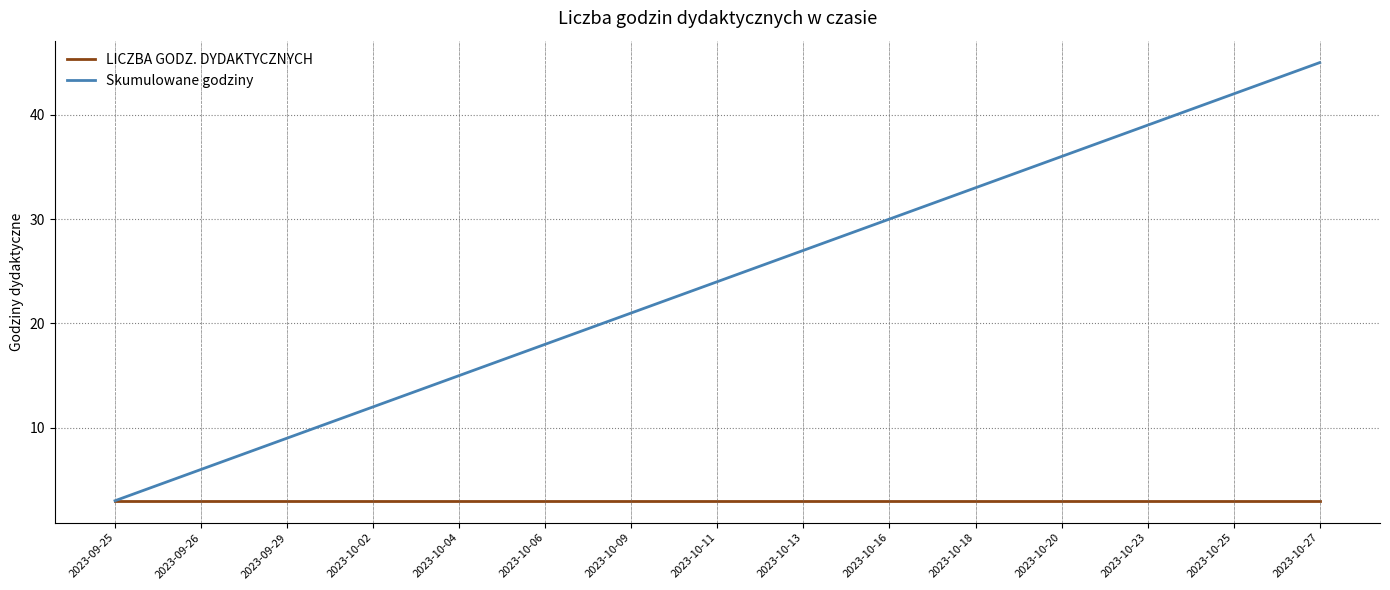

Rank the series by their maximum value, from highest to lowest.

Skumulowane godziny, LICZBA GODZ. DYDAKTYCZNYCH